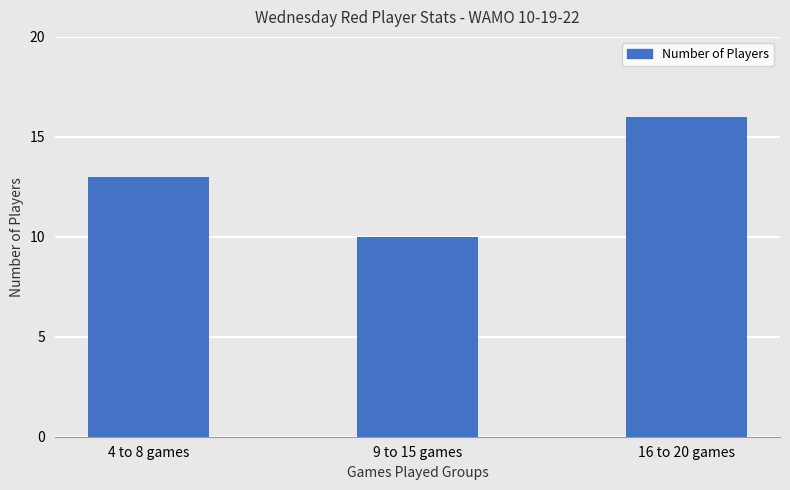

Reading left to right, what are all the values shown in this chart?

4 to 8 games=13	9 to 15 games=10	16 to 20 games=16